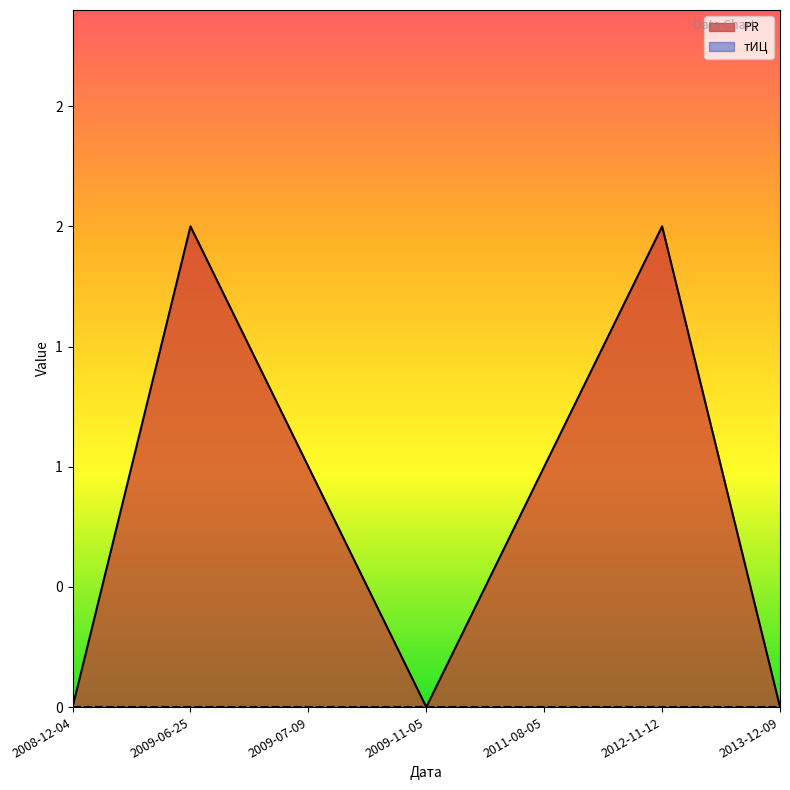

Reading left to right, extract all data points from this chart.

2008-12-04=0	2009-06-25=2	2009-07-09=1	2009-11-05=0	2011-08-05=1	2012-11-12=2	2013-12-09=0